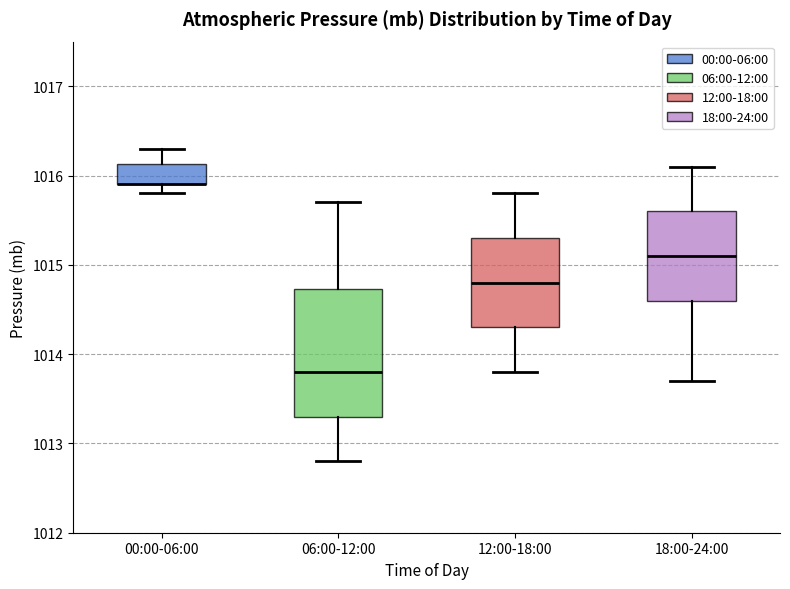

Where does the upper whisker of the box for 06:00-12:00 end on the y-axis? The values are not printed on the chart, so give them approximately, as read against the axis.

1015.7